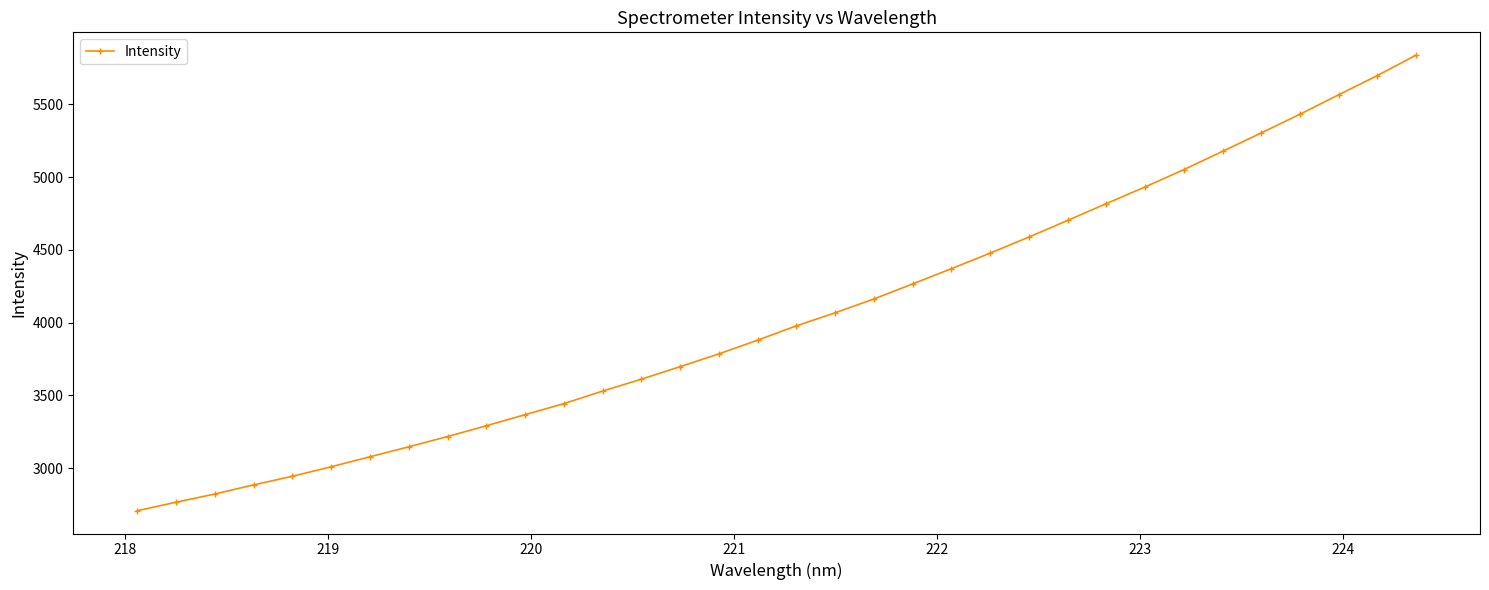

What is the smallest value displayed?

2707.9